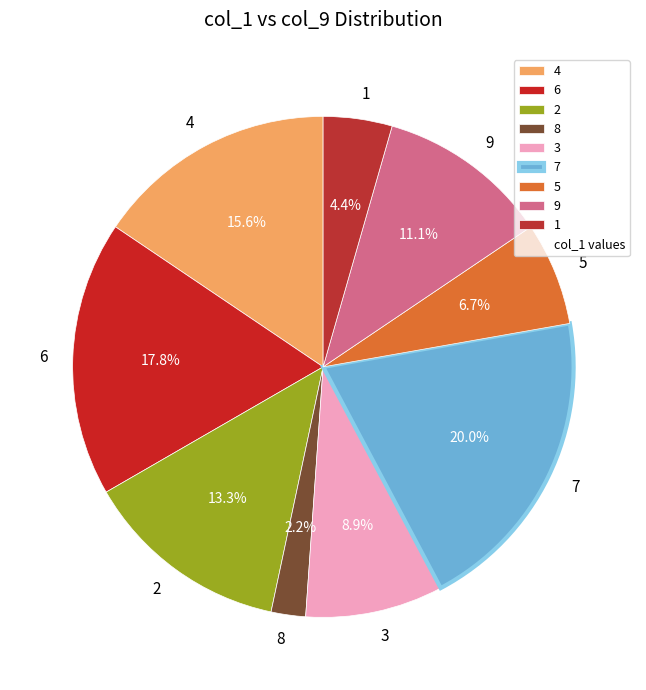

Between 6 and 1, which is larger?

6